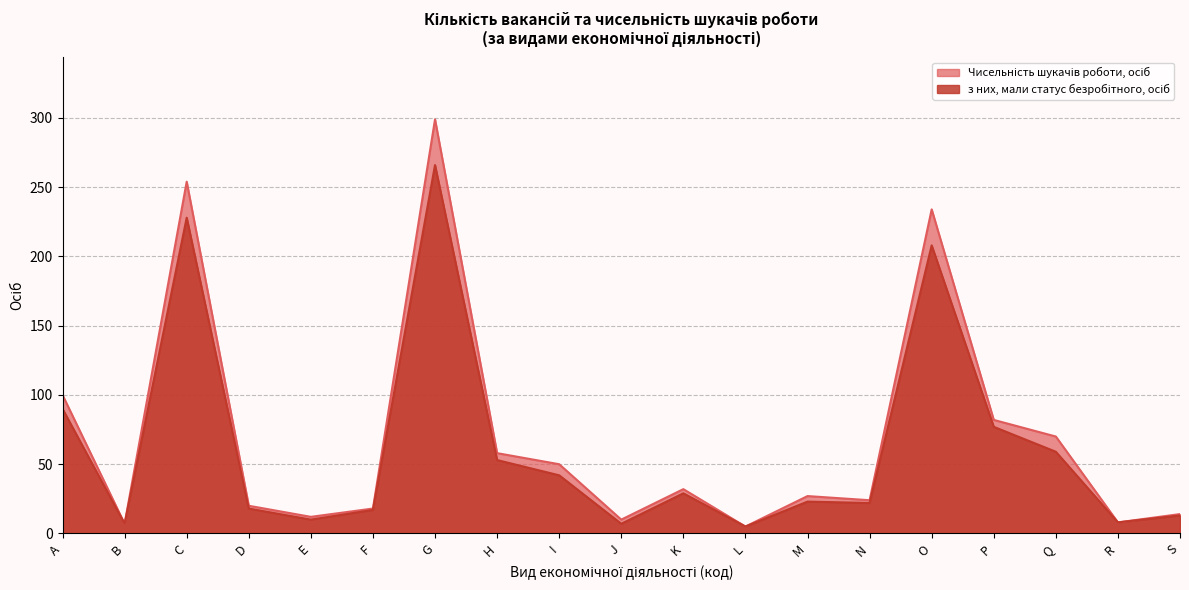

At which category is the sum across all series the highest?

G